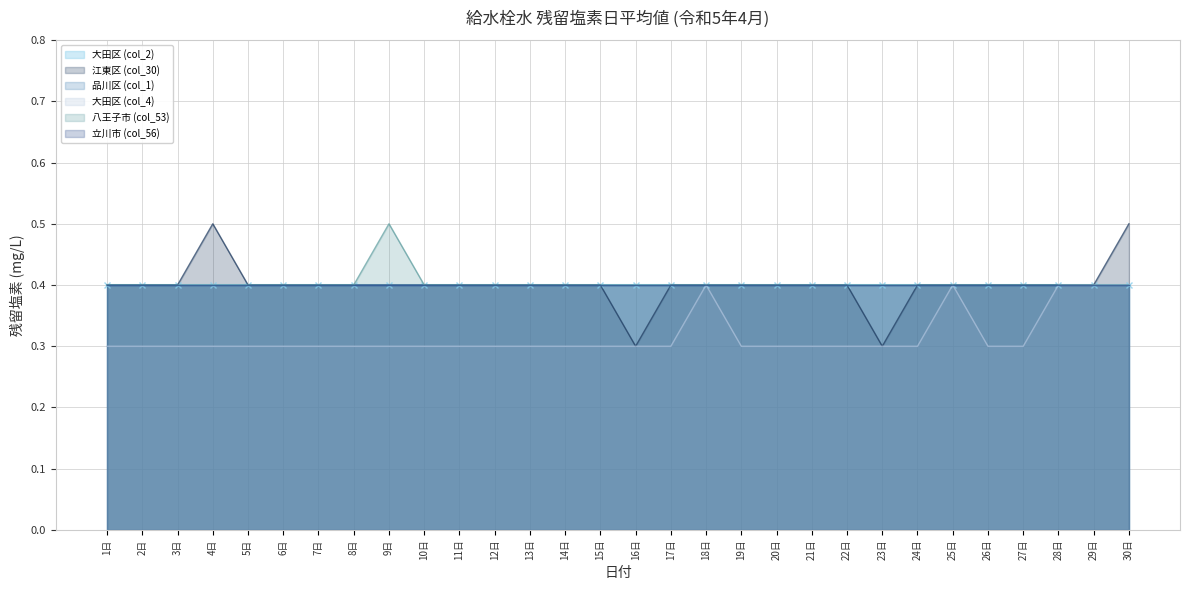

Read the 八王子市 (col_53) value at 5日.

0.4